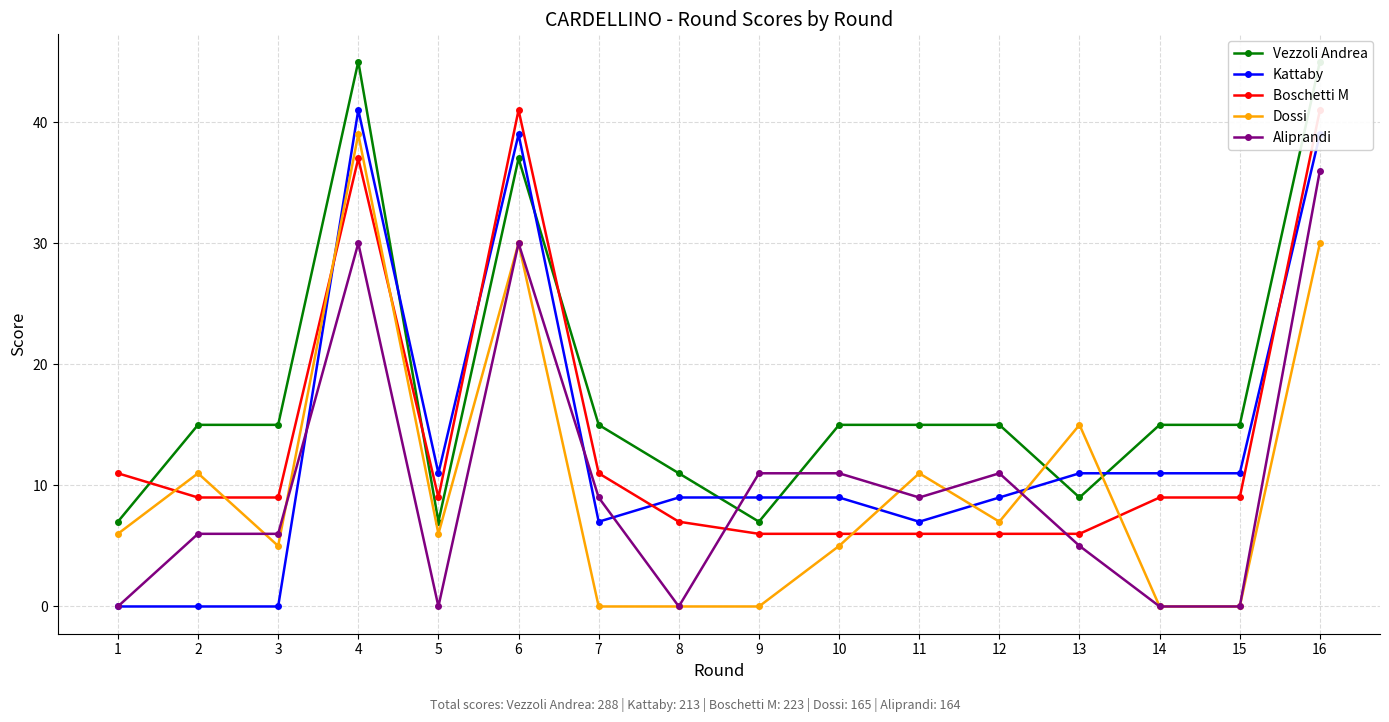

What is the value of the Dossi point at the 2nd from the left?

11